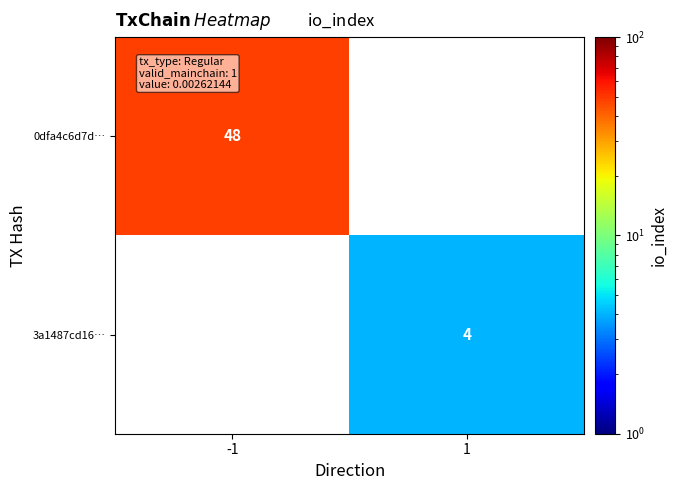

The 0dfa4c6d7d… series shows 26 at -1. True or false?

False